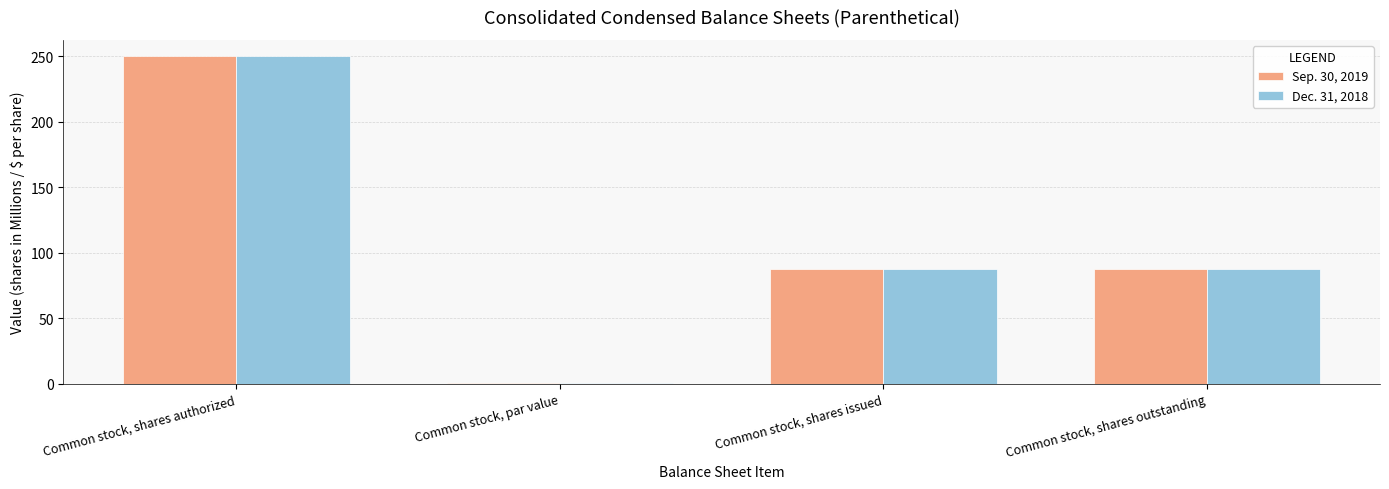

How many categories are shown in the chart?

4